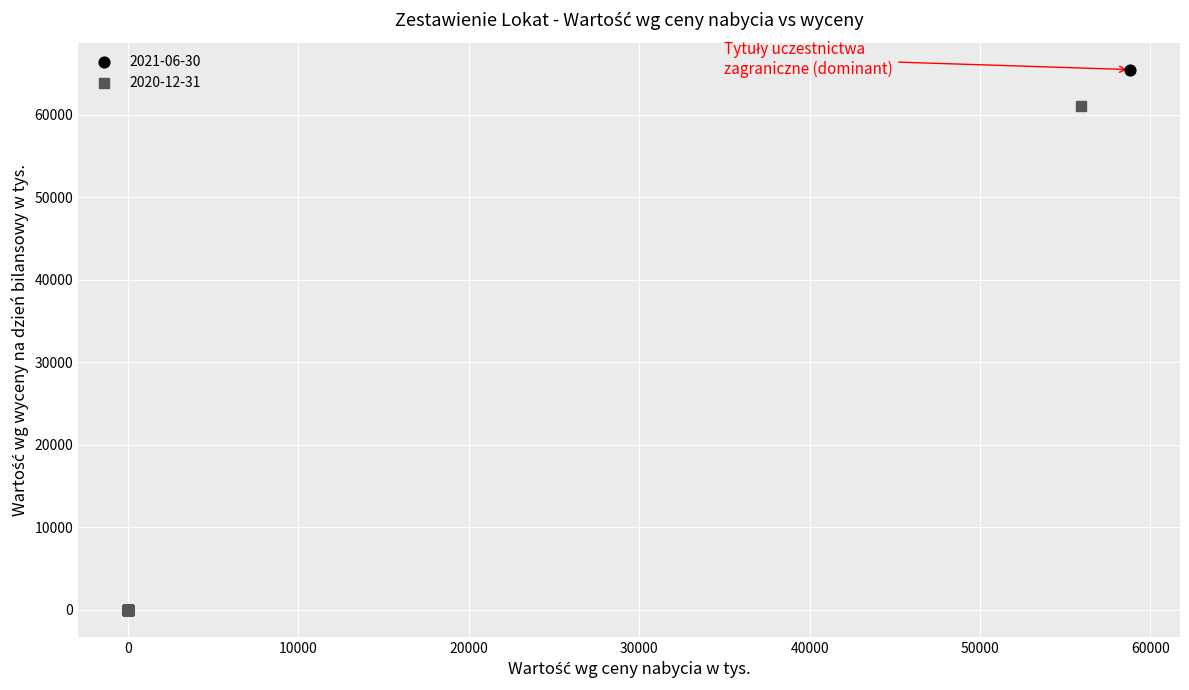

Which series reaches the maximum Y coordinate?

2021-06-30